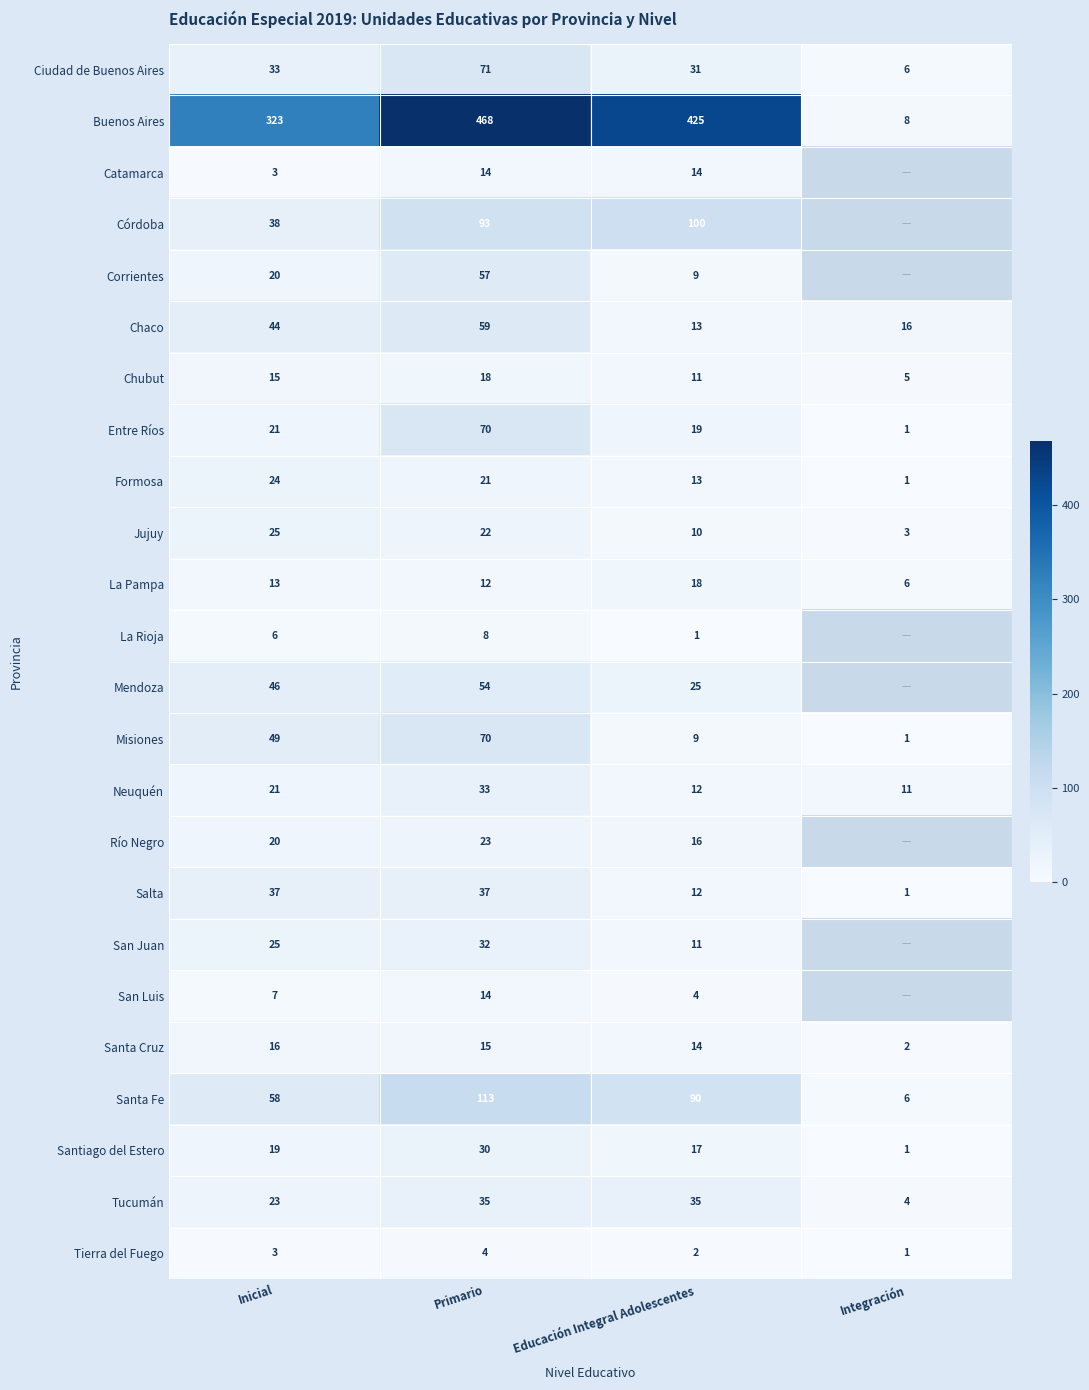

Which series changed the most between Inicial and Primario?

Buenos Aires